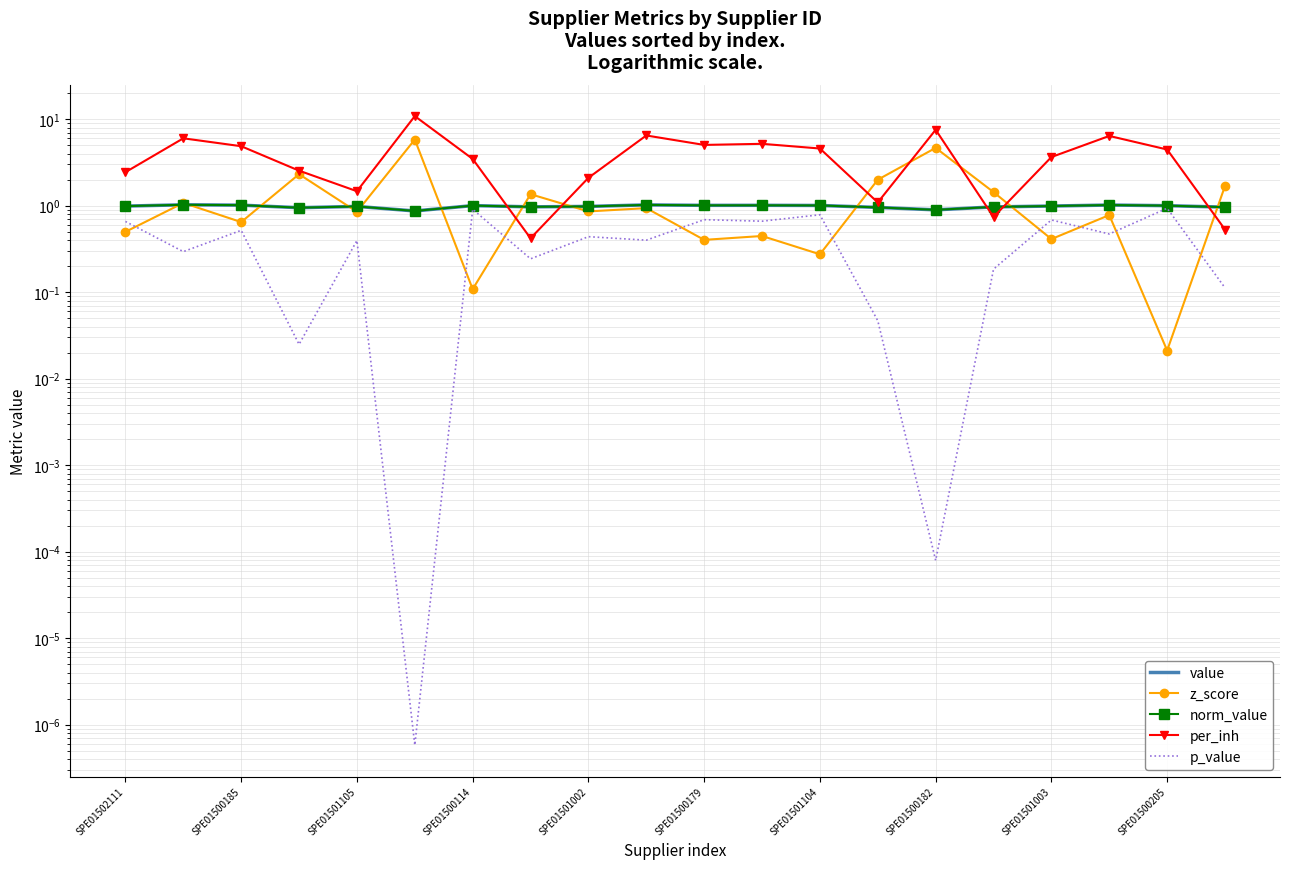

Rank the series by their maximum value, from lowest to highest.

p_value, value, norm_value, z_score, per_inh